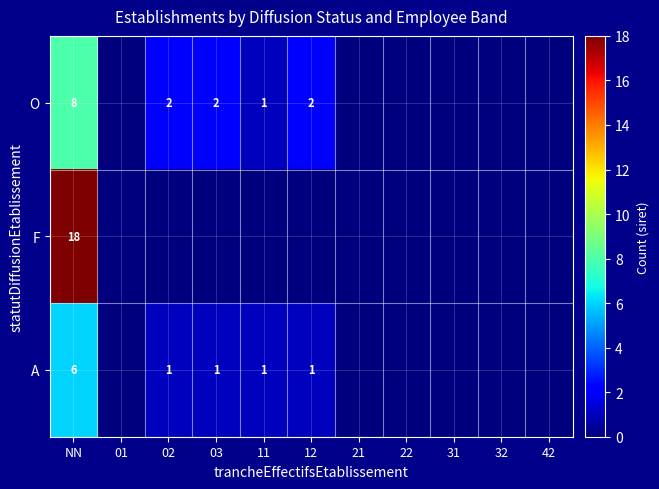

Which series has the largest total across all categories?

F